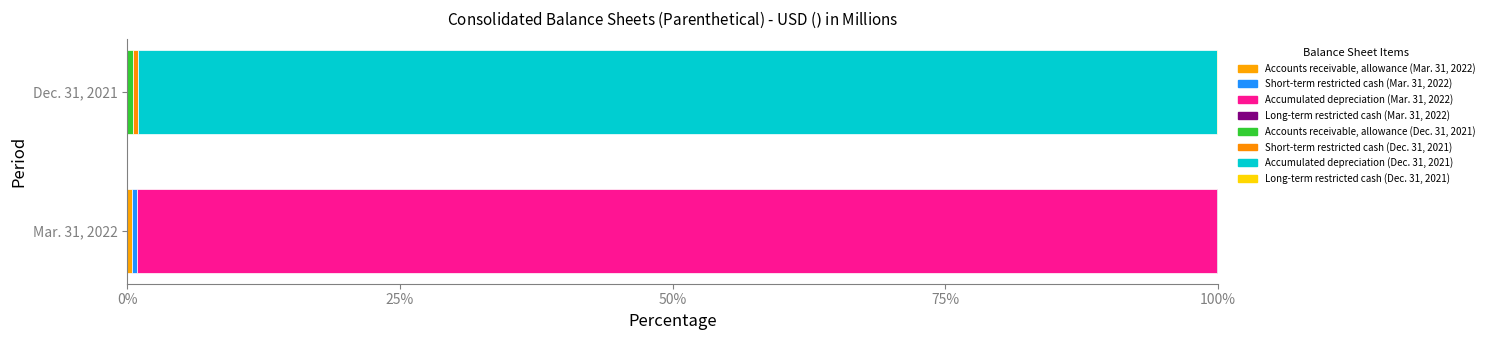

Reading left to right, what are all the values shown in this chart?

Mar. 31, 2022: 5.2	4.8	1070.5	0.5
Dec. 31, 2021: 5.6	4.8	1039.4	0.5